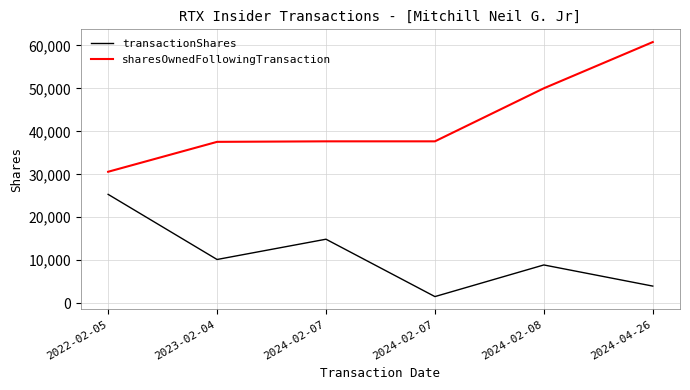

True or false: transactionShares and sharesOwnedFollowingTransaction cross at least once.

False